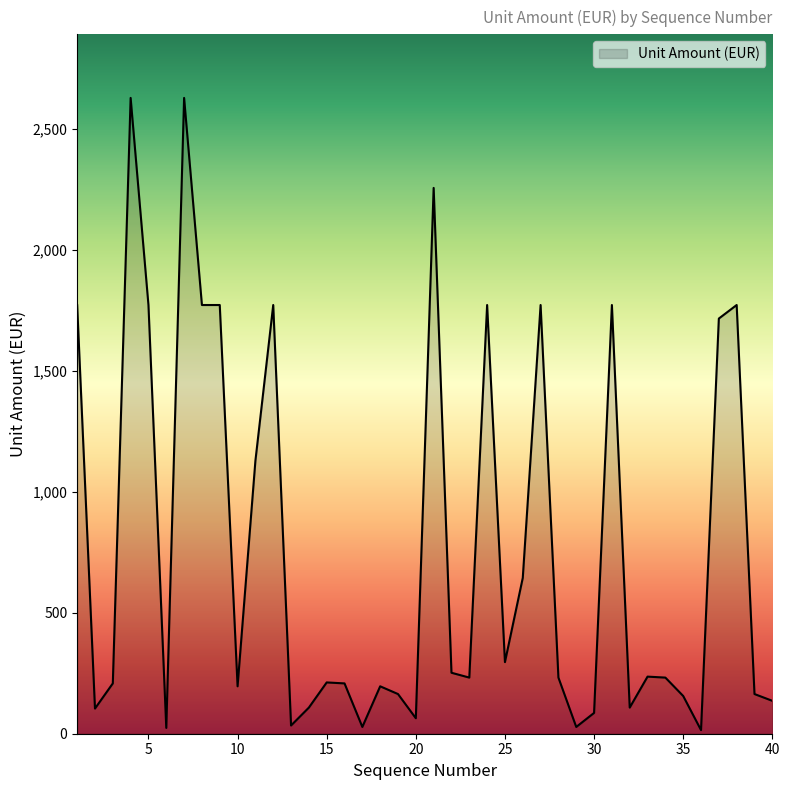

What is the difference between the maximum and minimum values?

2613